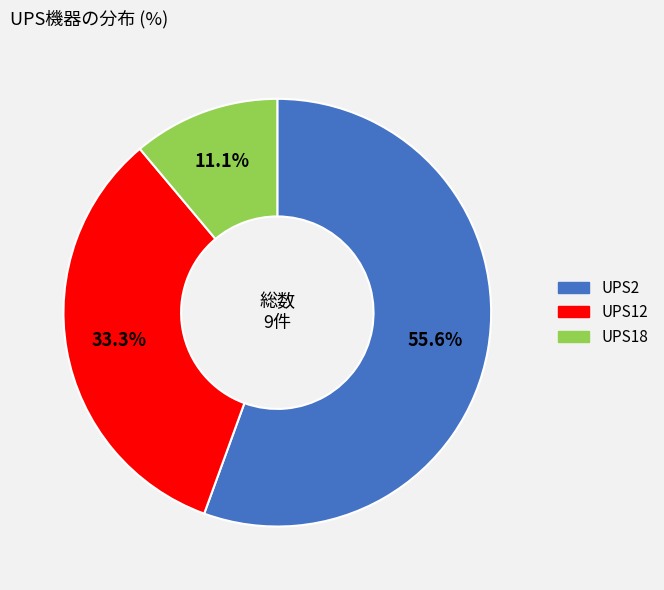

The UPS18 slice represents 19% of the pie. True or false?

False